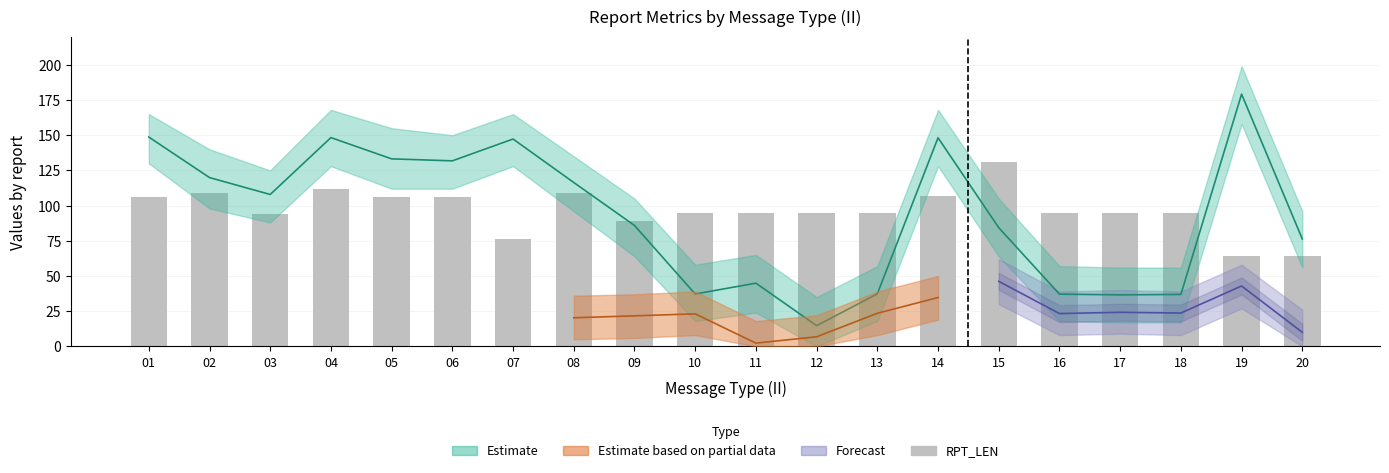

What is the average value?

97